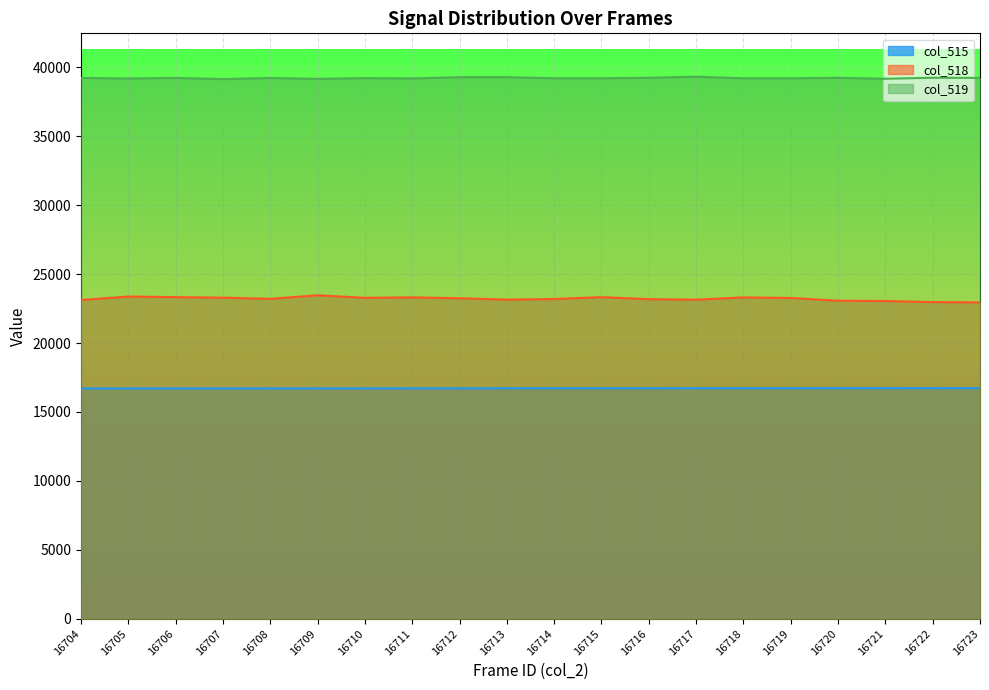

In col_519, how many points are higher than both neighbors (excluding endpoints)?

7